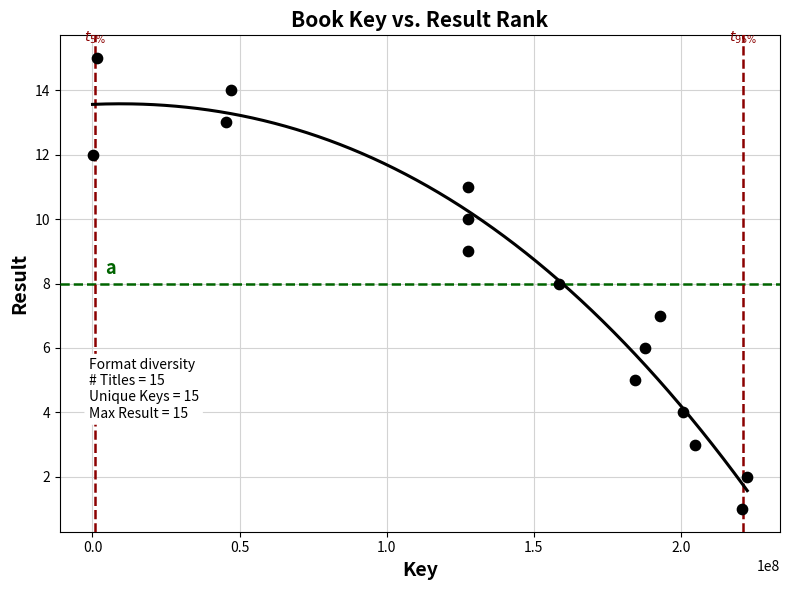

What is the range of X values (max minus min)?

222486696